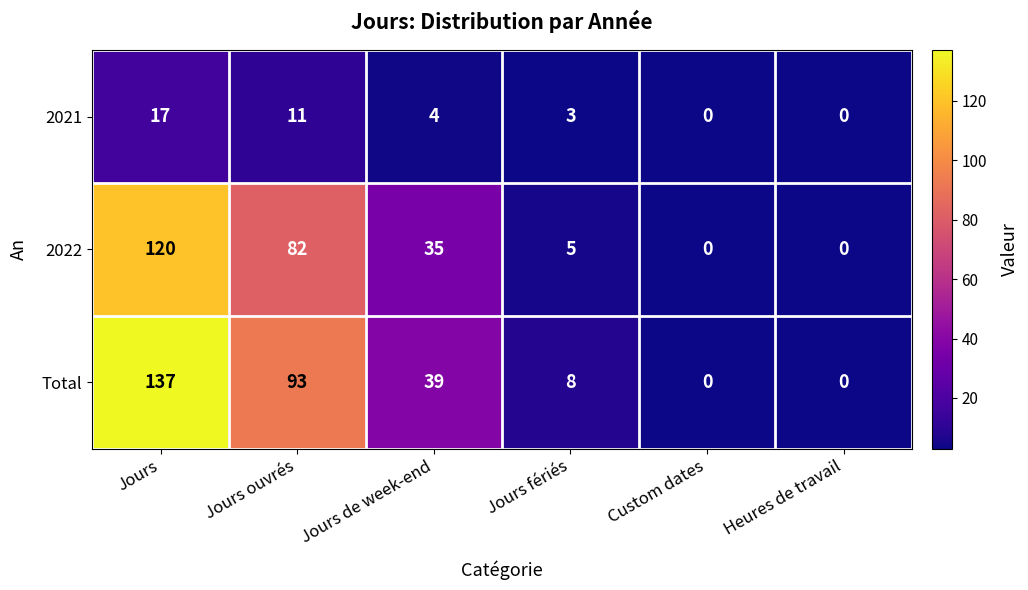

Rank the series by their maximum value, from lowest to highest.

2021, 2022, Total